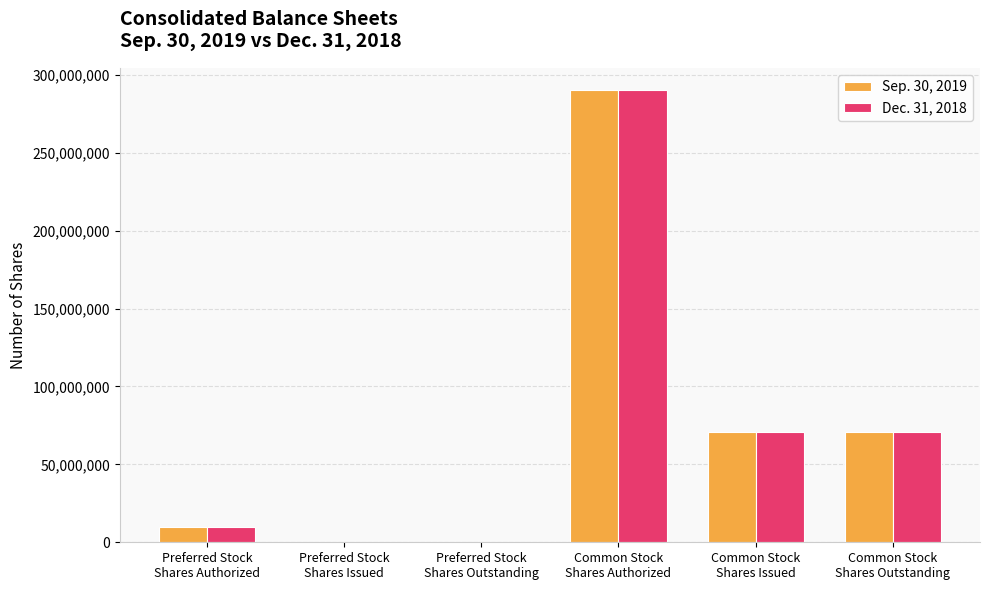

At which category is the sum across all series the highest?

Common Stock
Shares Authorized